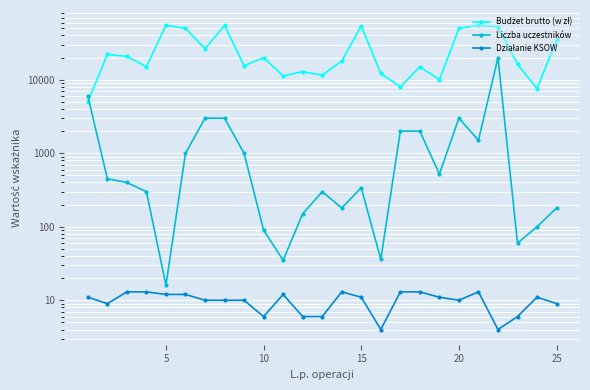

How many intersections are there between Liczba uczestników and Budżet brutto (w zł)?

1